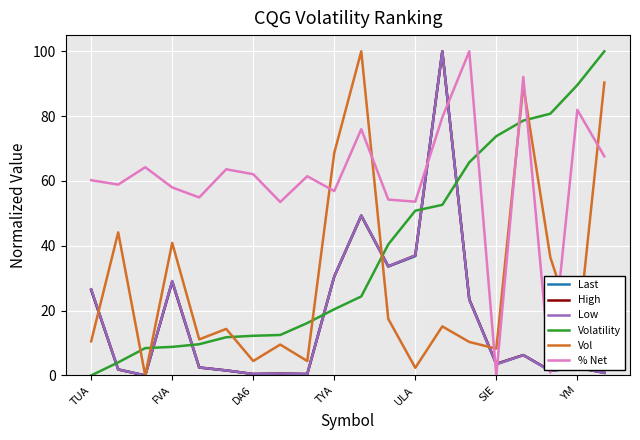

What is the maximum value shown in the chart?

100.0